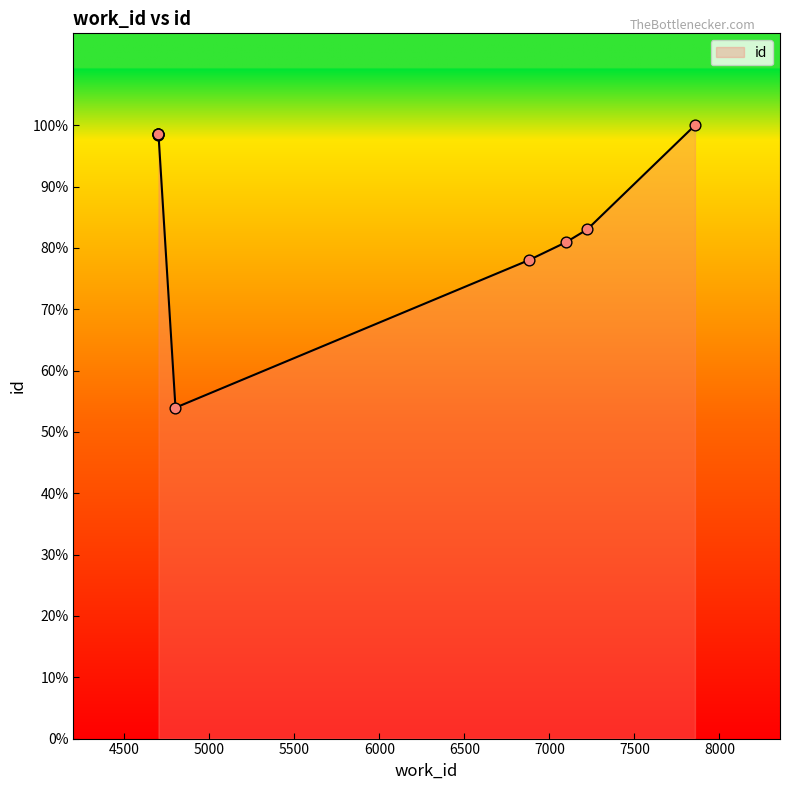

What is the ratio of the value at 4702 to the value at 4702?

1.0